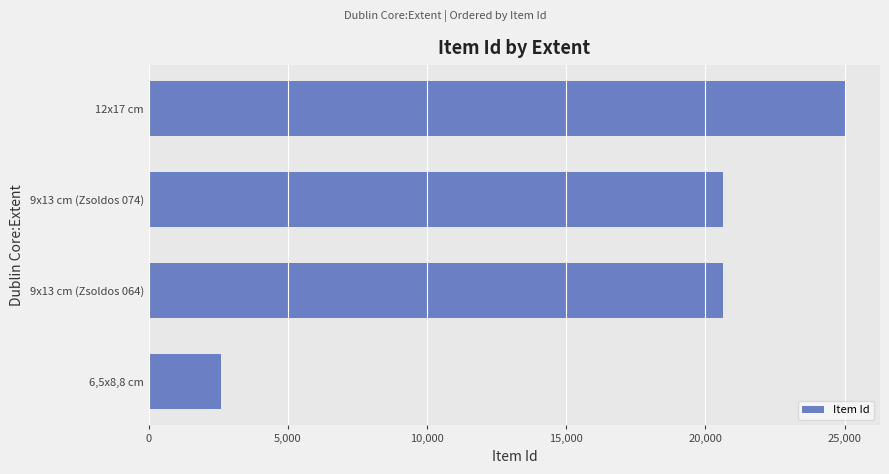

What is the sum of all values?

68877